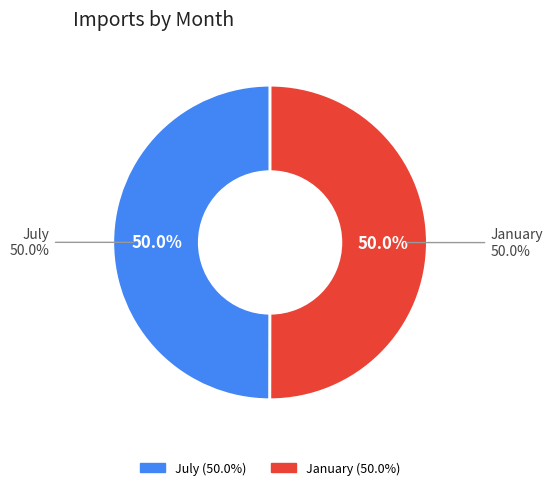

How many slices are in this pie chart?

2